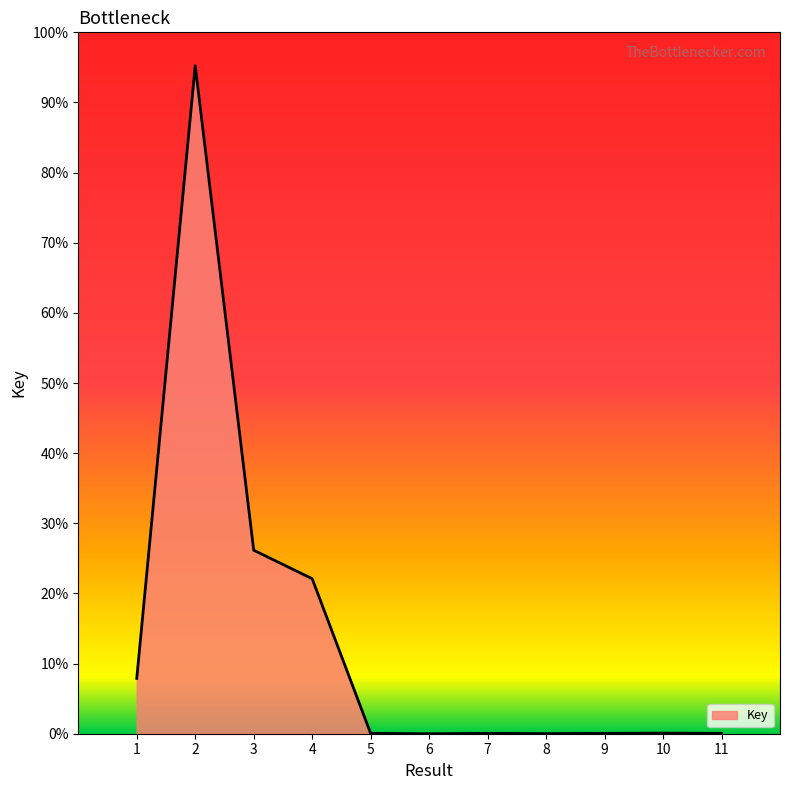

Is this an area chart (filled region under the line)?

Yes